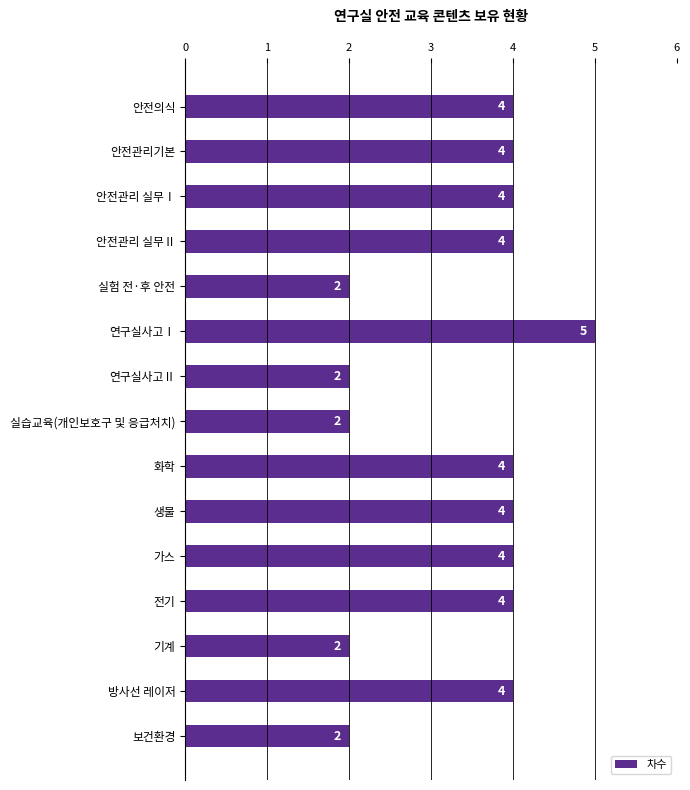

True or false: the data shows 6 at 안전의식.

False